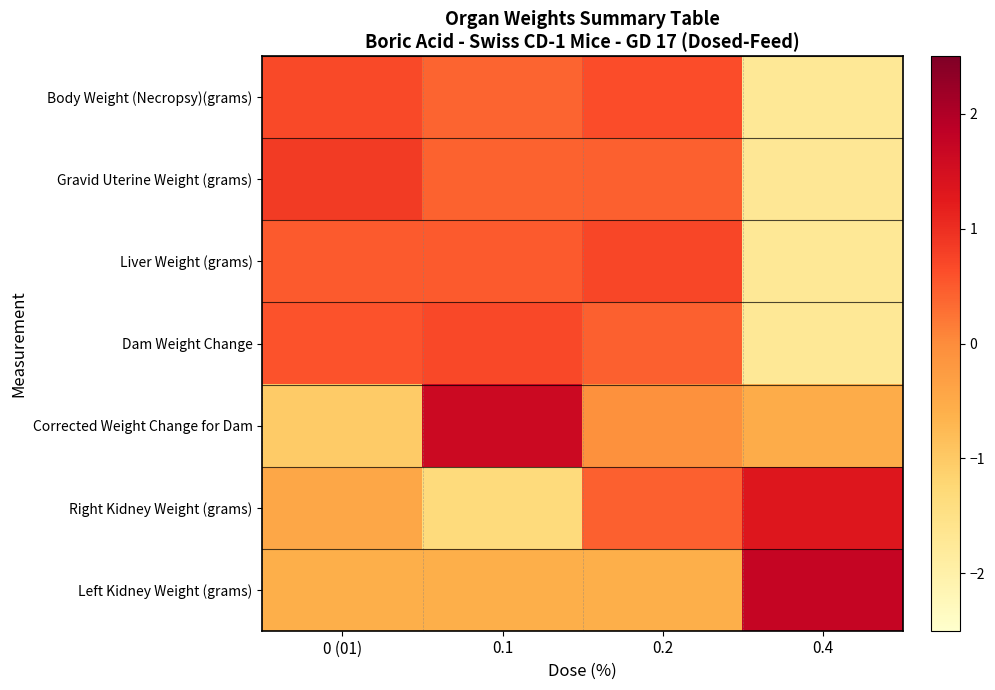

What is the difference between the highest and lowest values at 0 (01)?

1.9